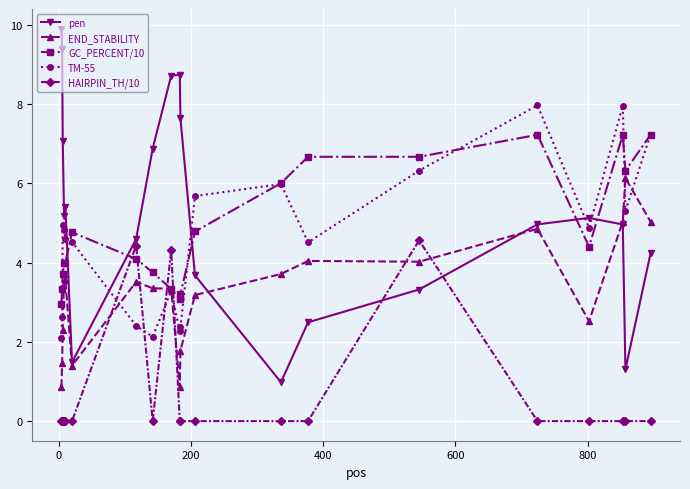

Which series has the largest total across all categories?

pen